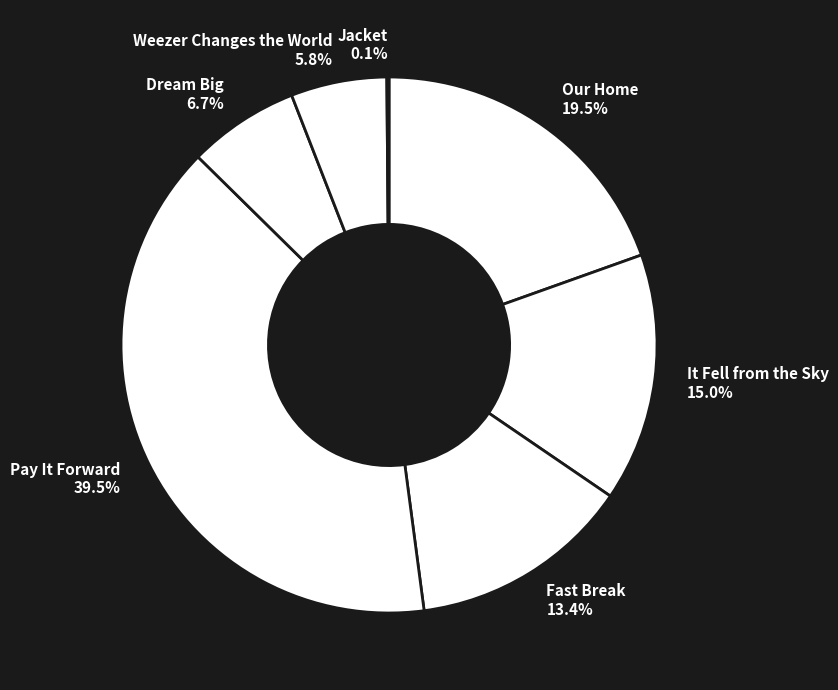

Approximately how many times larger is the value at Fast Break 13.4% compared to Weezer Changes the World 5.8%?

2.3